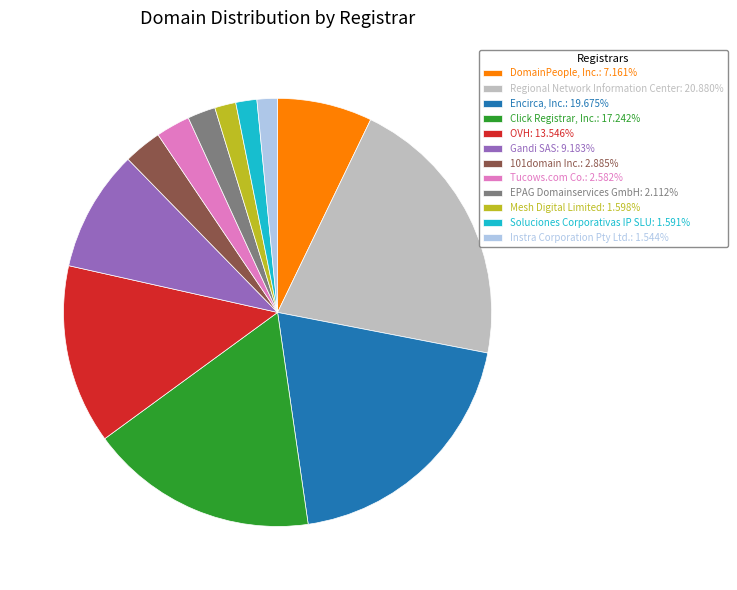

Combined, do Instra Corporation Pty Ltd.: 1.544% and Click Registrar, Inc.: 17.242% account for over 50%?

No